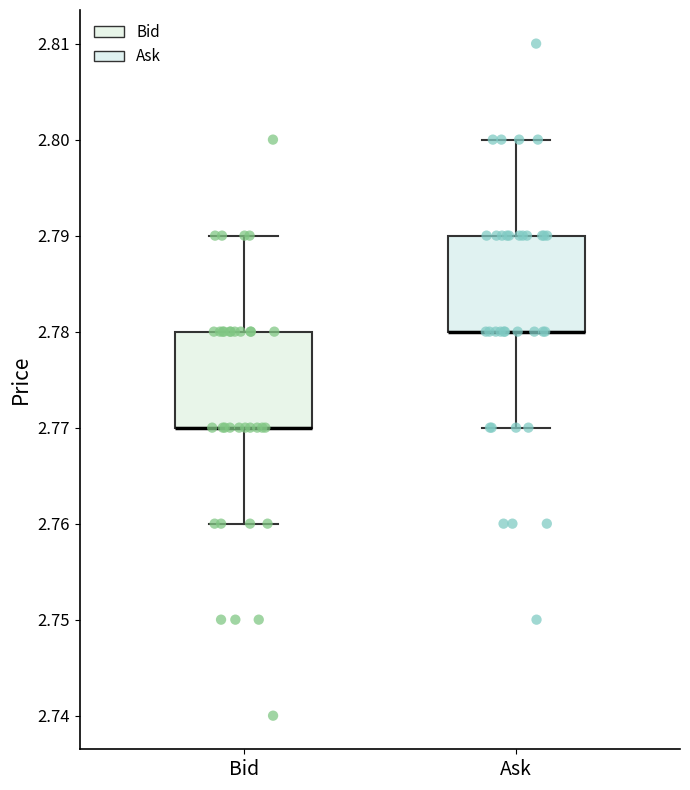

Where does the lower whisker of the box for Ask end on the y-axis? The values are not printed on the chart, so give them approximately, as read against the axis.

2.77